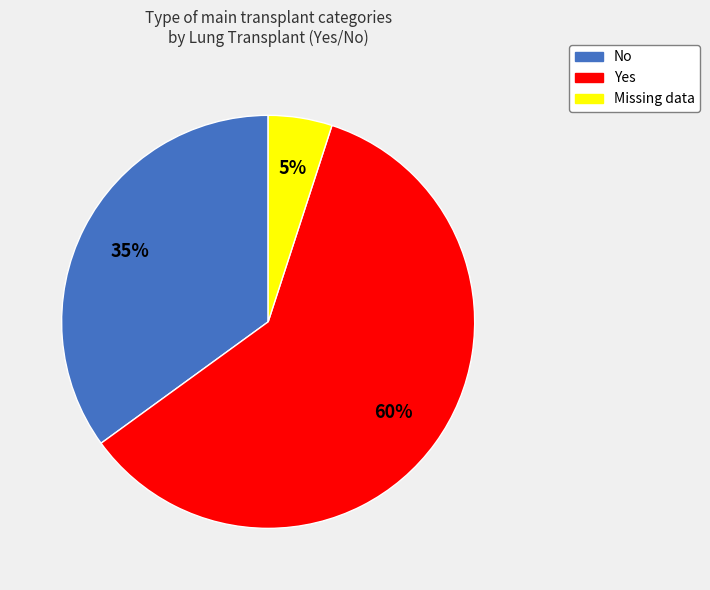

Is there a majority slice in this chart?

Yes